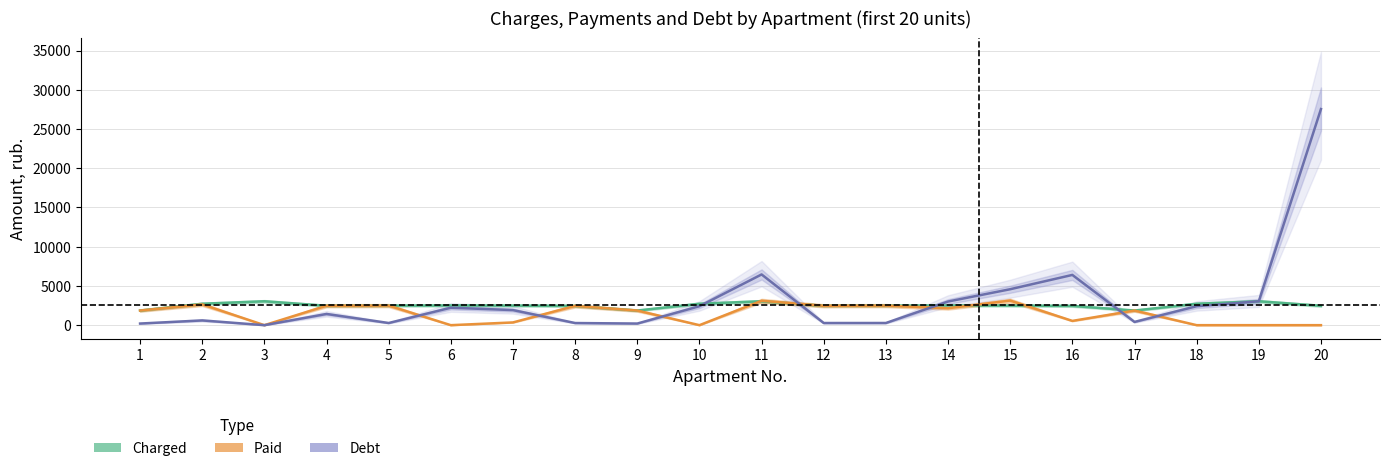

The debt series shows 605.5 at 2. True or false?

True